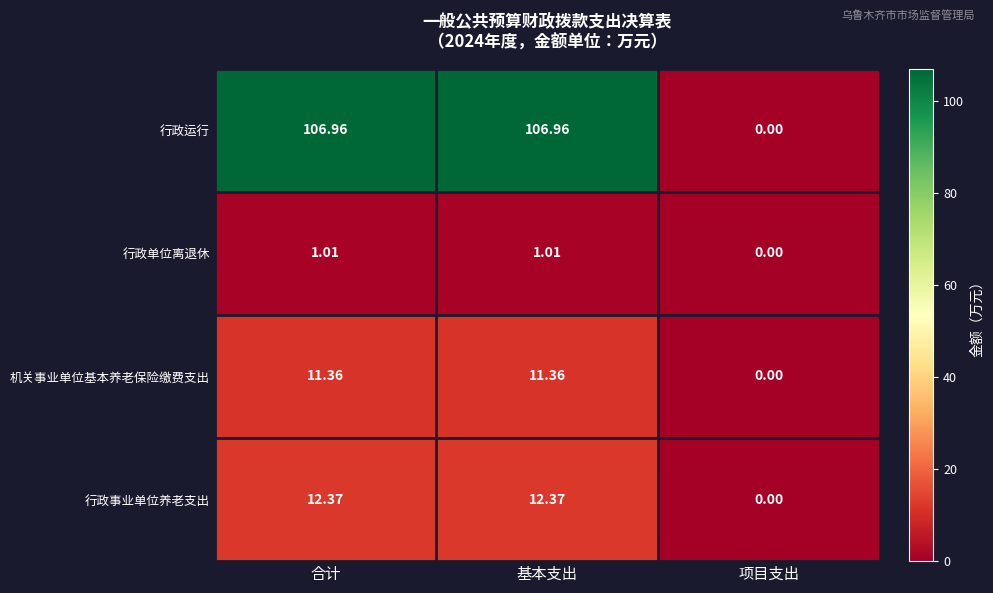

Which series has the largest total across all categories?

行政运行